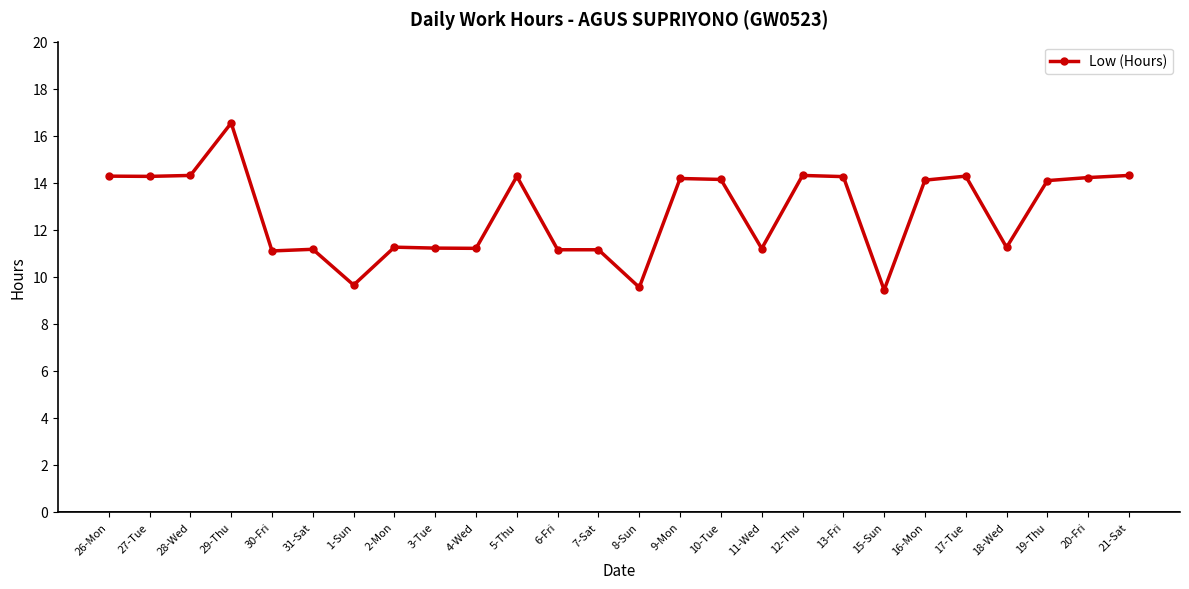

What is the difference between the maximum and minimum values?

7.1